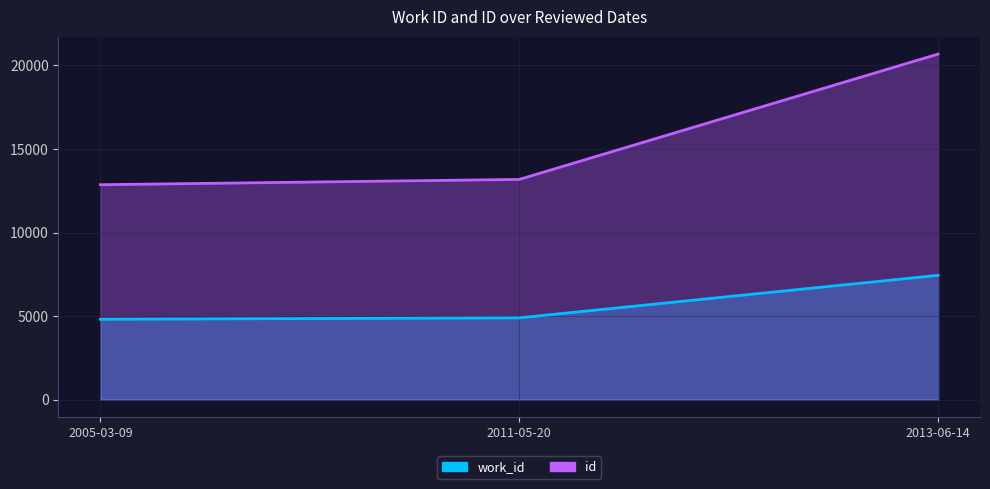

Which category has the lowest value across all series?

2005-03-09